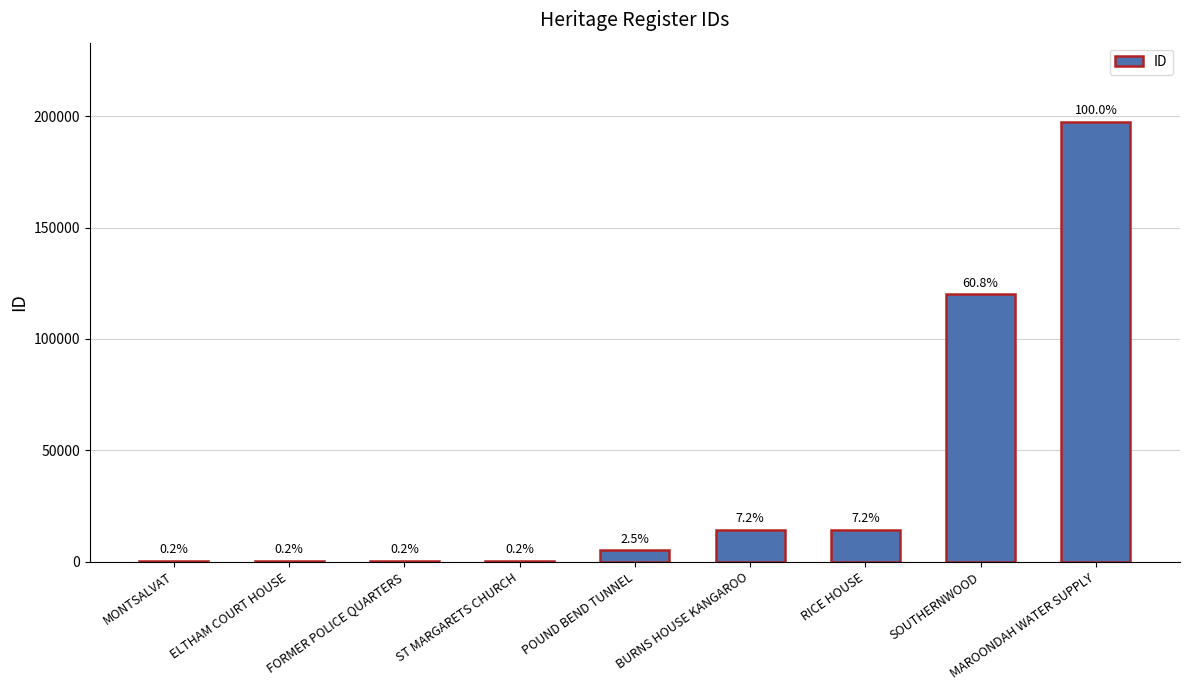

The chart shows a value of 4985 at POUND BEND TUNNEL. True or false?

True